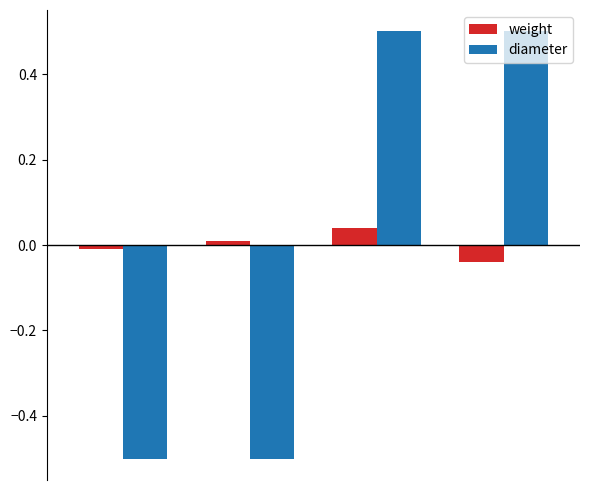

How many groups of bars are there?

4